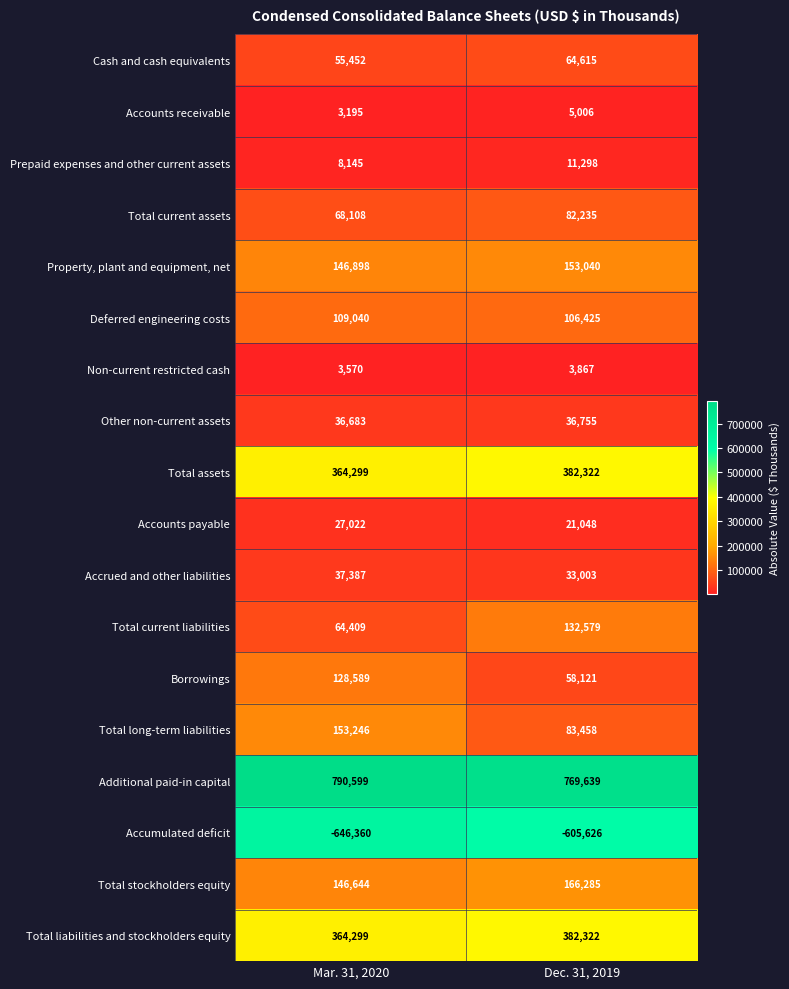

At which label is Total current assets closest to 75171?

Mar. 31, 2020